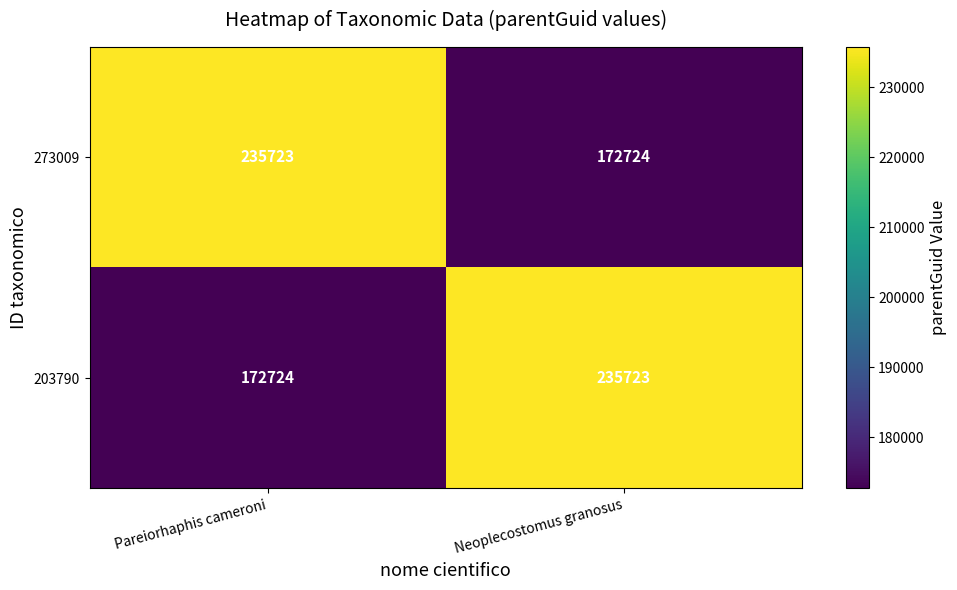

What is the difference between the highest and lowest values at Neoplecostomus granosus?

62999